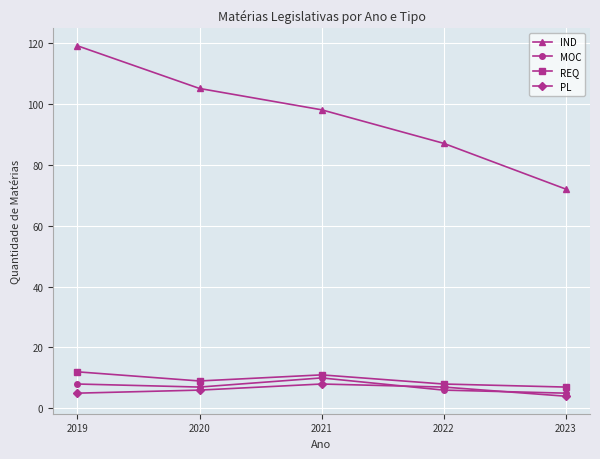

What is the minimum value for REQ?

7